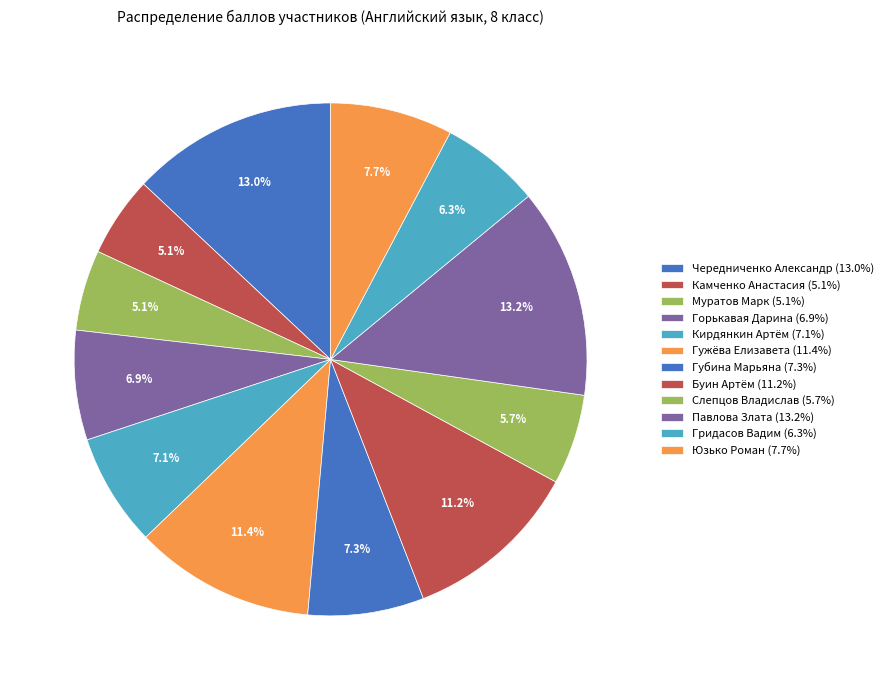

How many slices are in this pie chart?

12